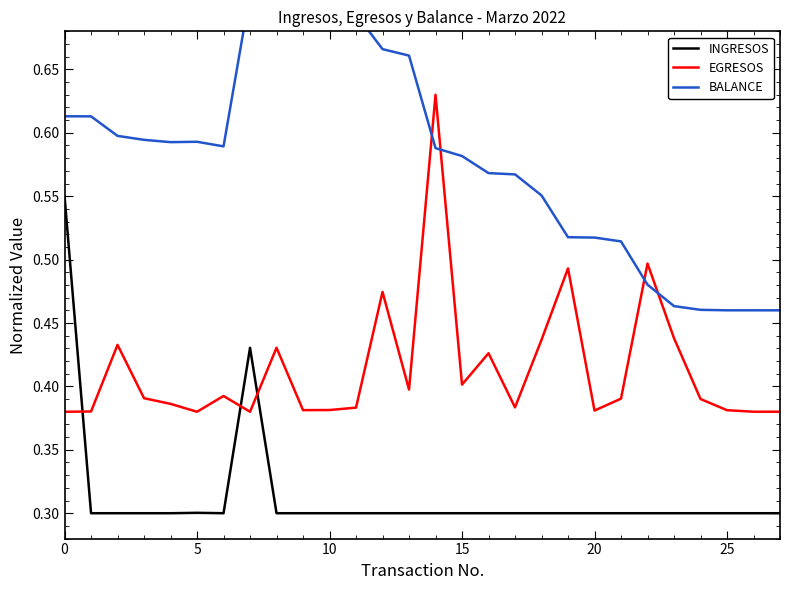

What is the value of the EGRESOS point at the 6th from the left?

0.4